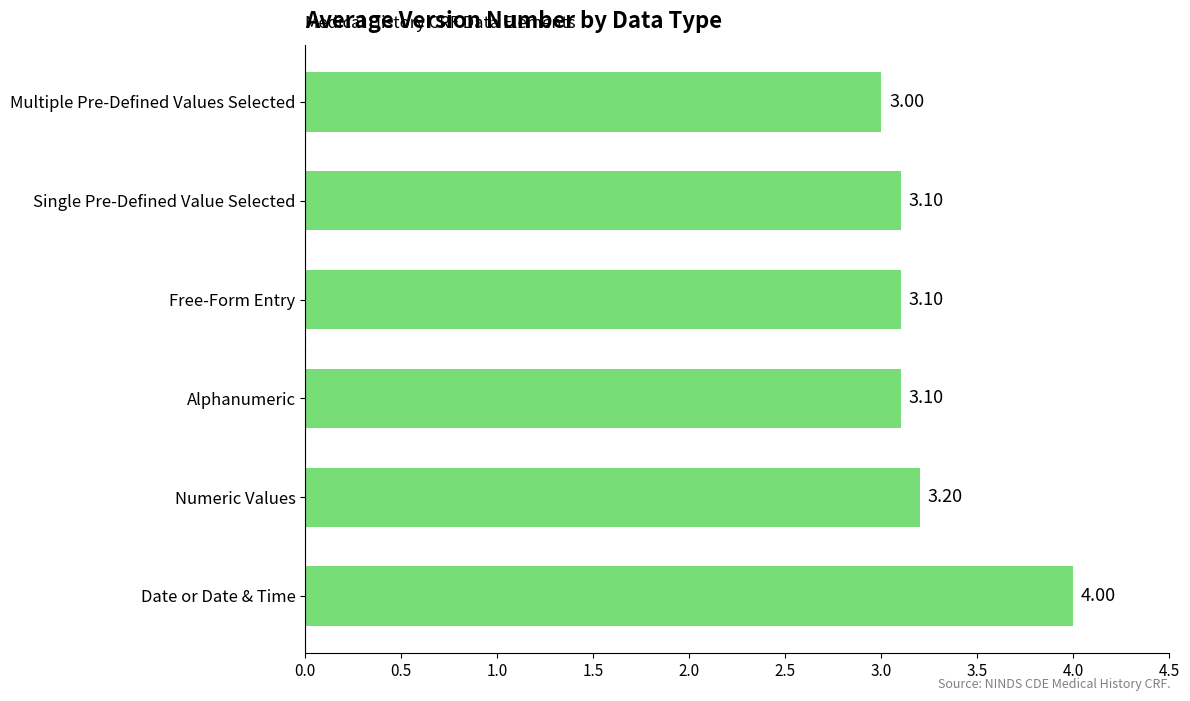

At which label is the value closest to 3?

Multiple Pre-Defined Values Selected